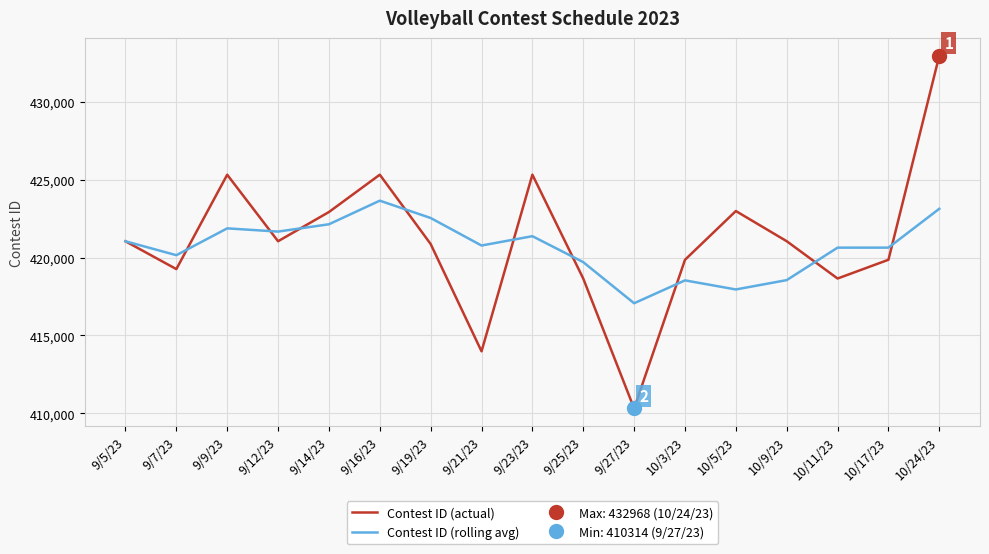

What is the label of the 13th point from the right?

9/14/23